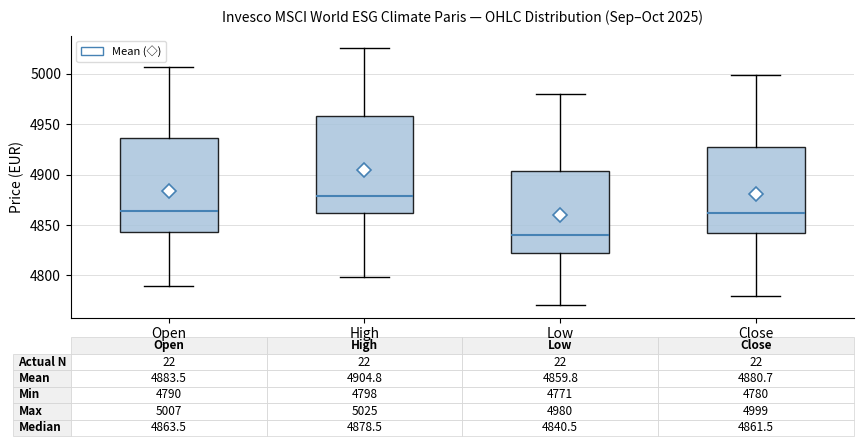

Which box has the lowest median line?

Low